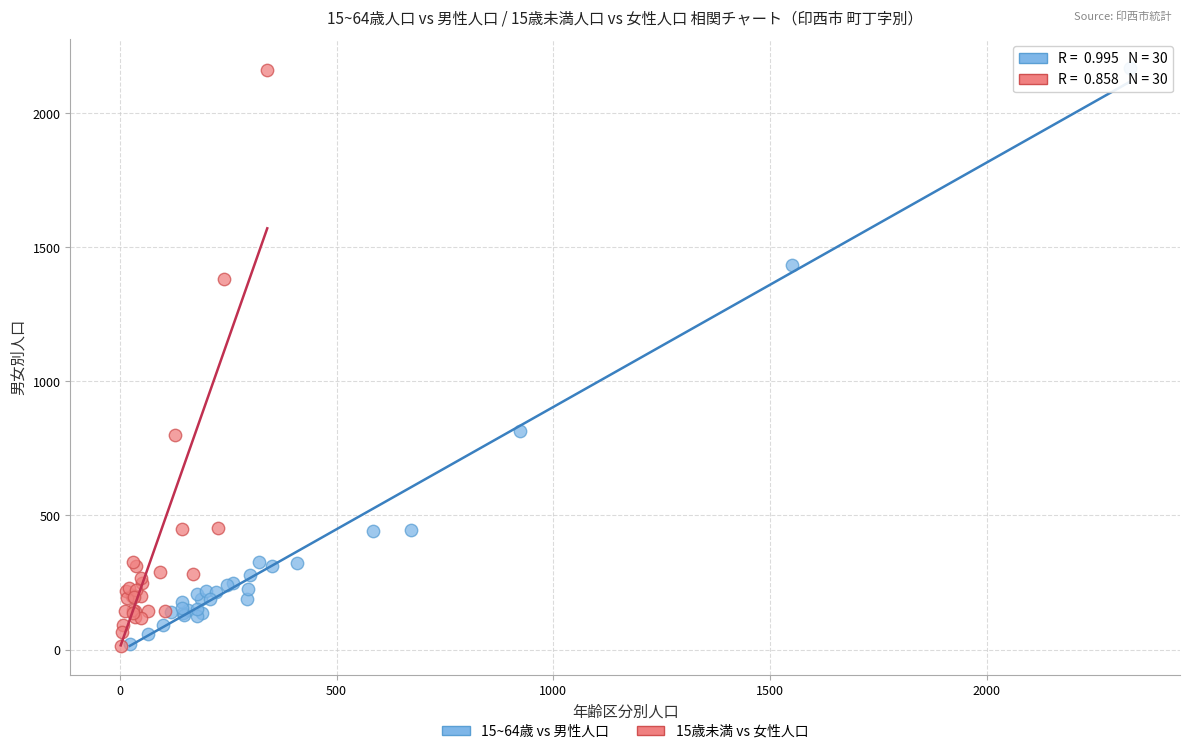

Which series has the widest spread of Y values?

15~64歳 vs 男性人口